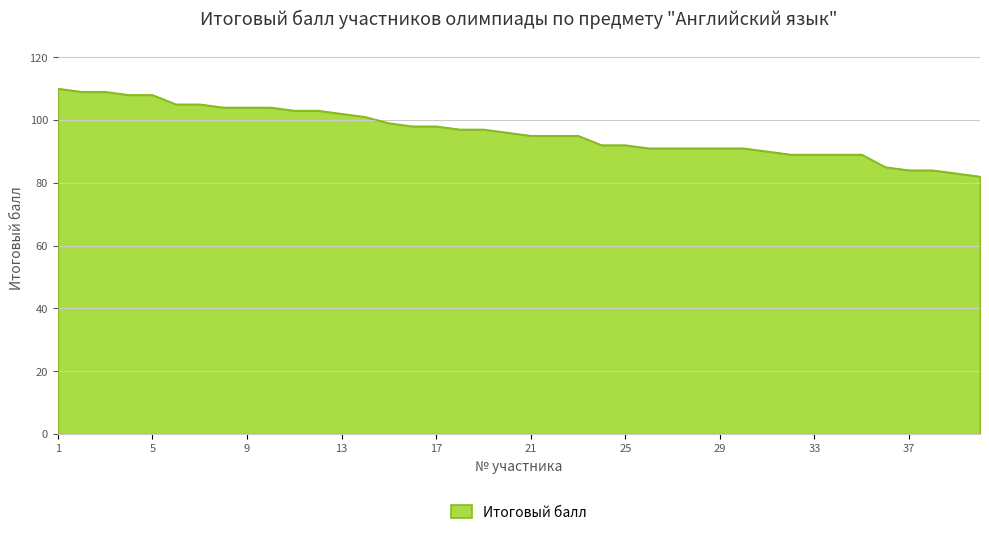

What is the minimum value shown in the chart?

82